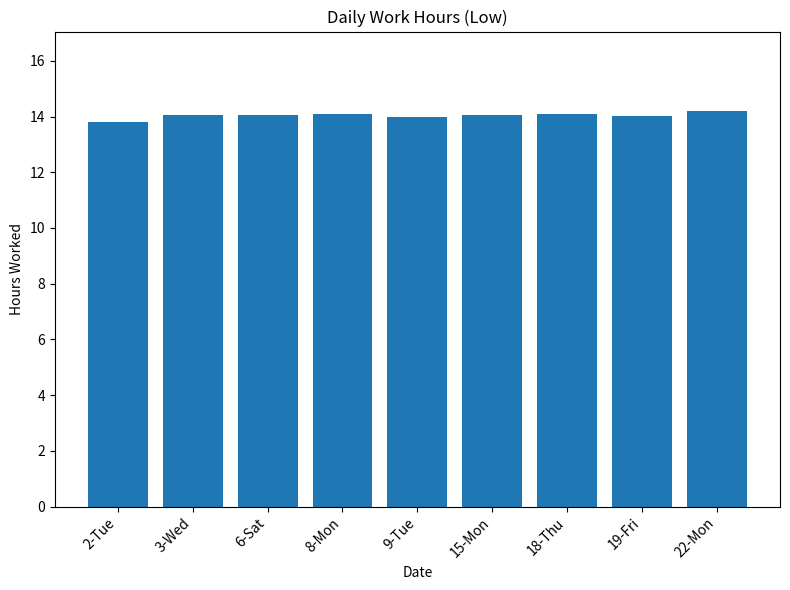

The value at 18-Thu is 18.9. True or false?

False